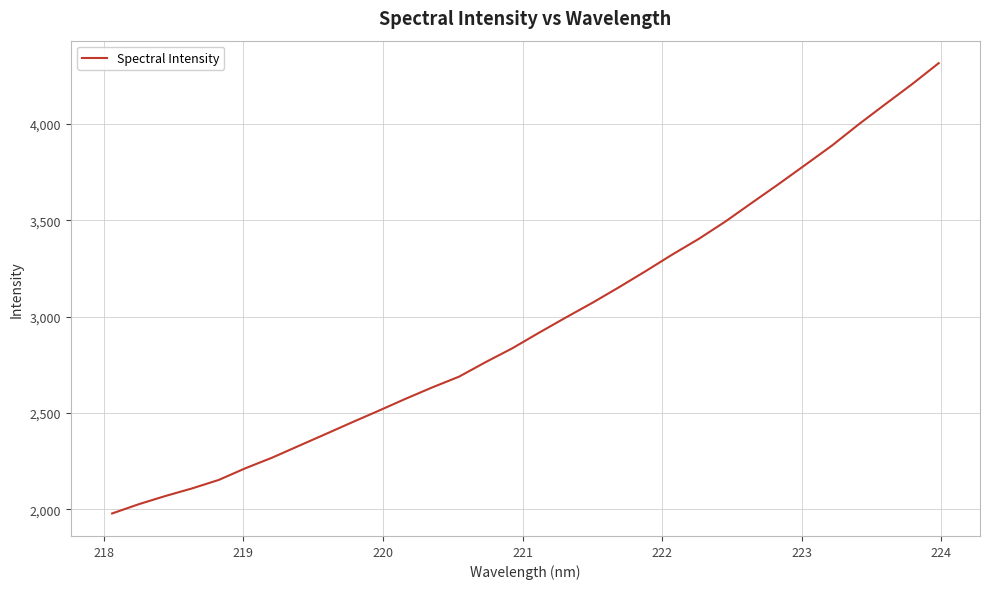

Count the number of categories in the chart.

32